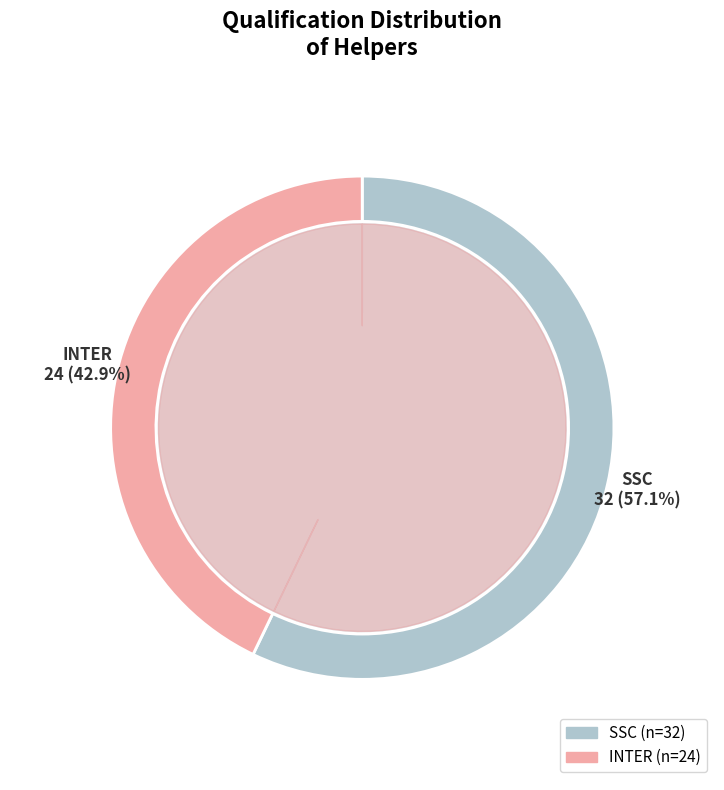

Which category has the biggest portion of the pie?

SSC